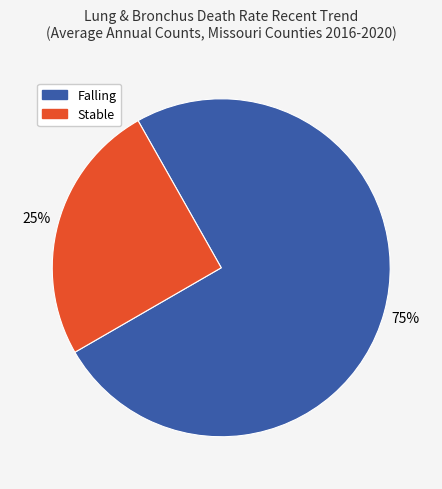

To the nearest percent, what is the difference between the largest and smallest slice percentages?

50%